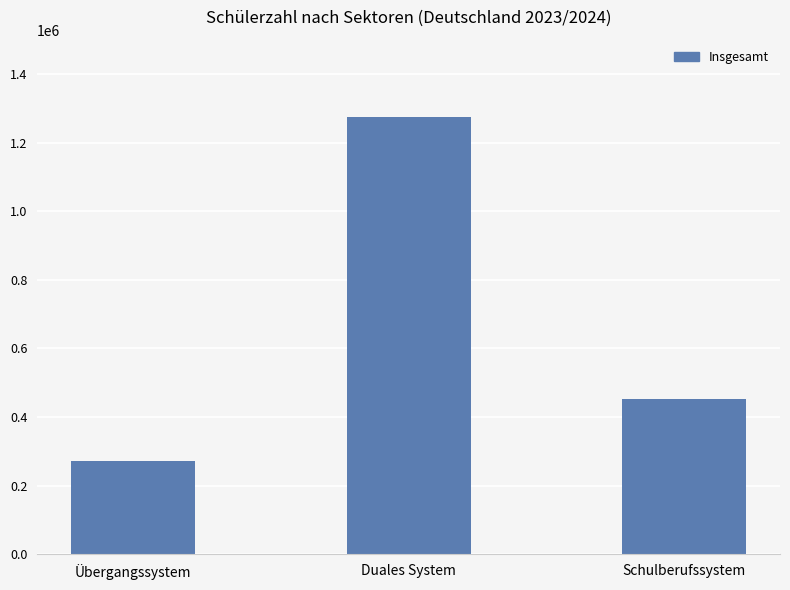

The value at Übergangssystem is 271074. True or false?

True